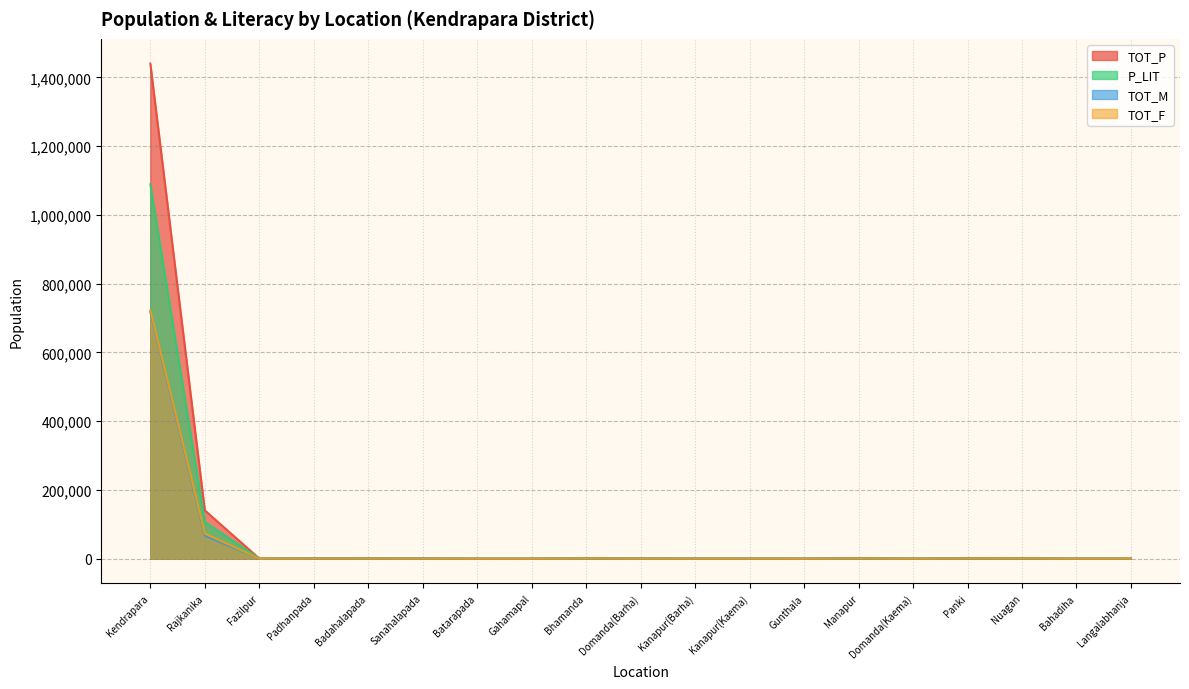

Reading left to right, list all the values displayed in this chart.

TOT_P: Kendrapara=1440361	Rajkanika=140807	Fazilpur=522	Padhanpada=1135	Badahalapada=1203	Sanahalapada=914	Batarapada=215	Gahamapal=289	Bhamanda=1555	Domanda(Barha)=838	Kanapur(Barha)=632	Kanapur(Kaema)=593	Gunthala=346	Manapur=1826	Domanda(Kaema)=423	Panki=1762	Nuagan=1755	Bahadiha=375	Langalabhanja=399
P_LIT: Kendrapara=1089265	Rajkanika=107088	Fazilpur=396	Padhanpada=903	Badahalapada=719	Sanahalapada=617	Batarapada=172	Gahamapal=199	Bhamanda=1178	Domanda(Barha)=687	Kanapur(Barha)=487	Kanapur(Kaema)=468	Gunthala=252	Manapur=1127	Domanda(Kaema)=347	Panki=1338	Nuagan=1376	Bahadiha=320	Langalabhanja=318
TOT_M: Kendrapara=717814	Rajkanika=67443	Fazilpur=267	Padhanpada=538	Badahalapada=633	Sanahalapada=469	Batarapada=100	Gahamapal=142	Bhamanda=732	Domanda(Barha)=414	Kanapur(Barha)=315	Kanapur(Kaema)=294	Gunthala=170	Manapur=925	Domanda(Kaema)=211	Panki=901	Nuagan=809	Bahadiha=169	Langalabhanja=173
TOT_F: Kendrapara=722547	Rajkanika=73364	Fazilpur=255	Padhanpada=597	Badahalapada=570	Sanahalapada=445	Batarapada=115	Gahamapal=147	Bhamanda=823	Domanda(Barha)=424	Kanapur(Barha)=317	Kanapur(Kaema)=299	Gunthala=176	Manapur=901	Domanda(Kaema)=212	Panki=861	Nuagan=946	Bahadiha=206	Langalabhanja=226